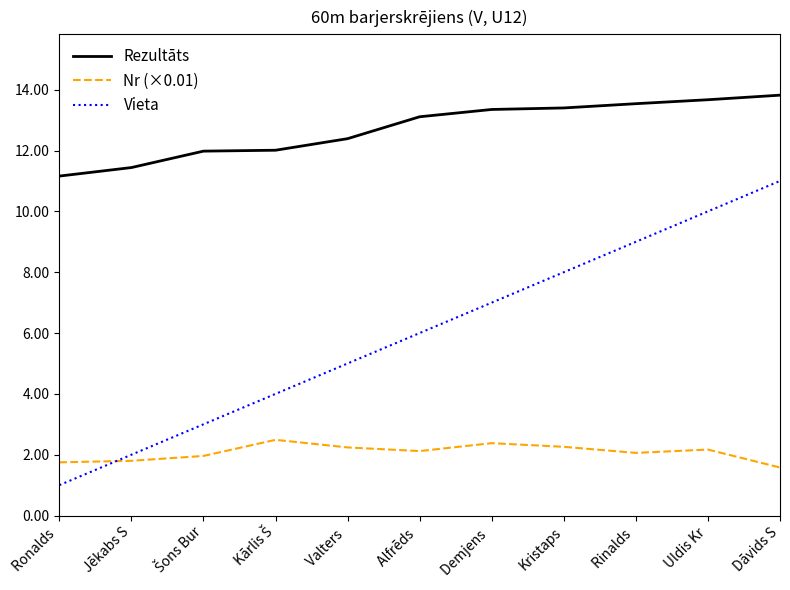

What position from the right is Ronalds ?

11